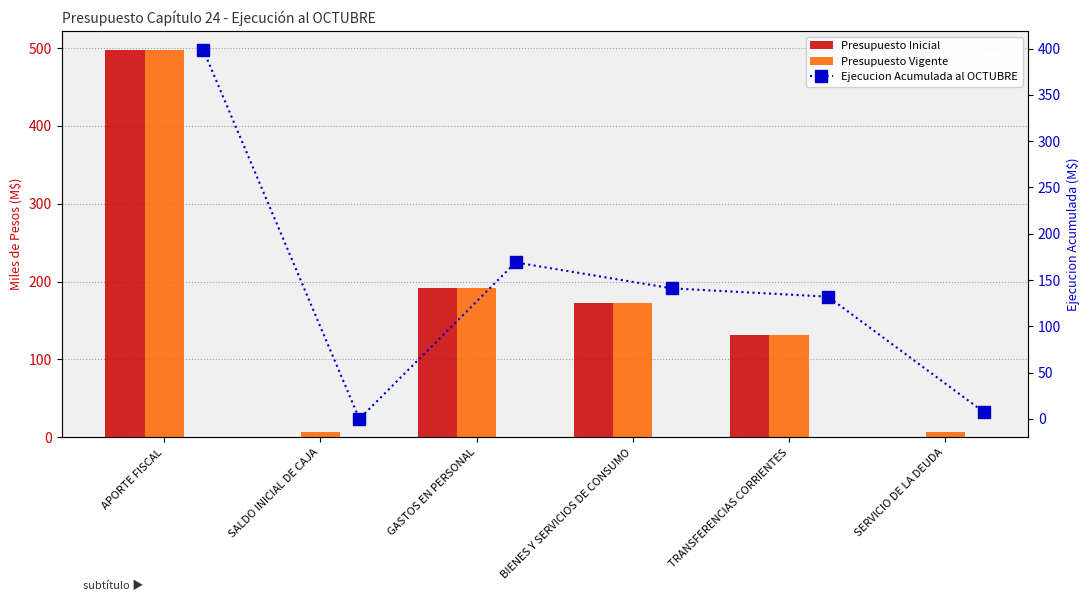

What is the average value of the Ejecucion Acumulada al OCTUBRE series?

141